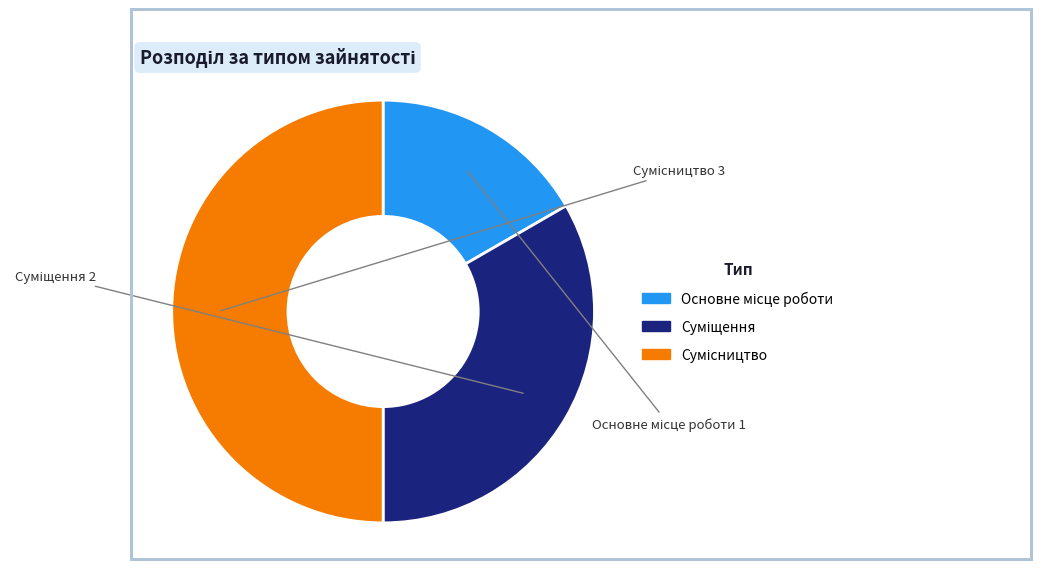

Does Сумісництво account for over 50% of the chart?

No